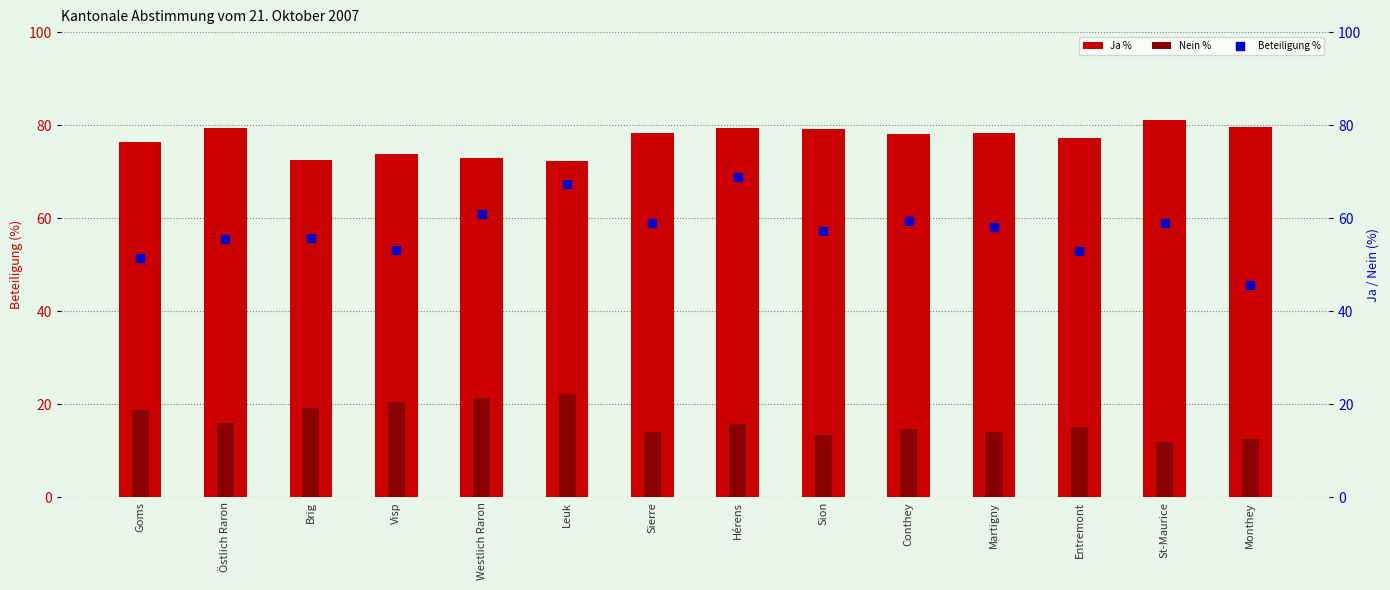

Which series has the largest total across all categories?

Ja %